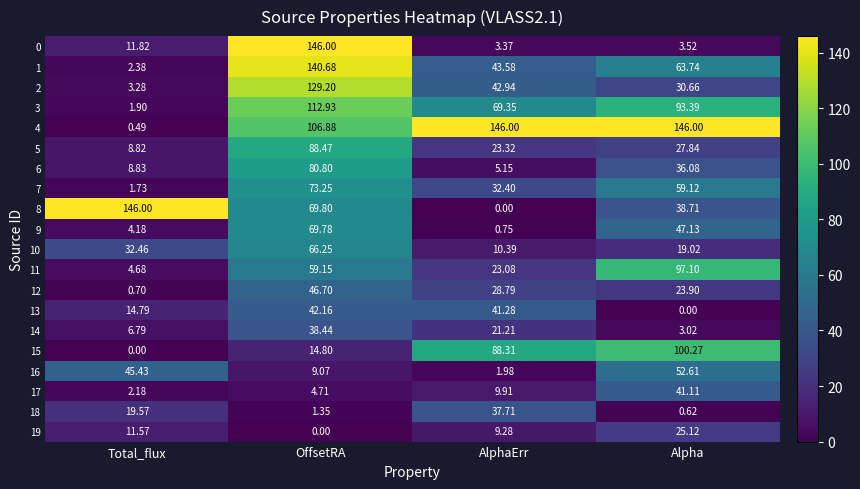

At which label is 0 closest to 74?

Total_flux